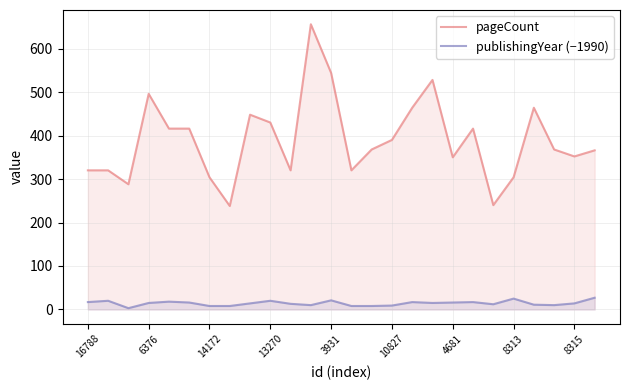

Rank the series by their maximum value, from highest to lowest.

pageCount, publishingYear (−1990)